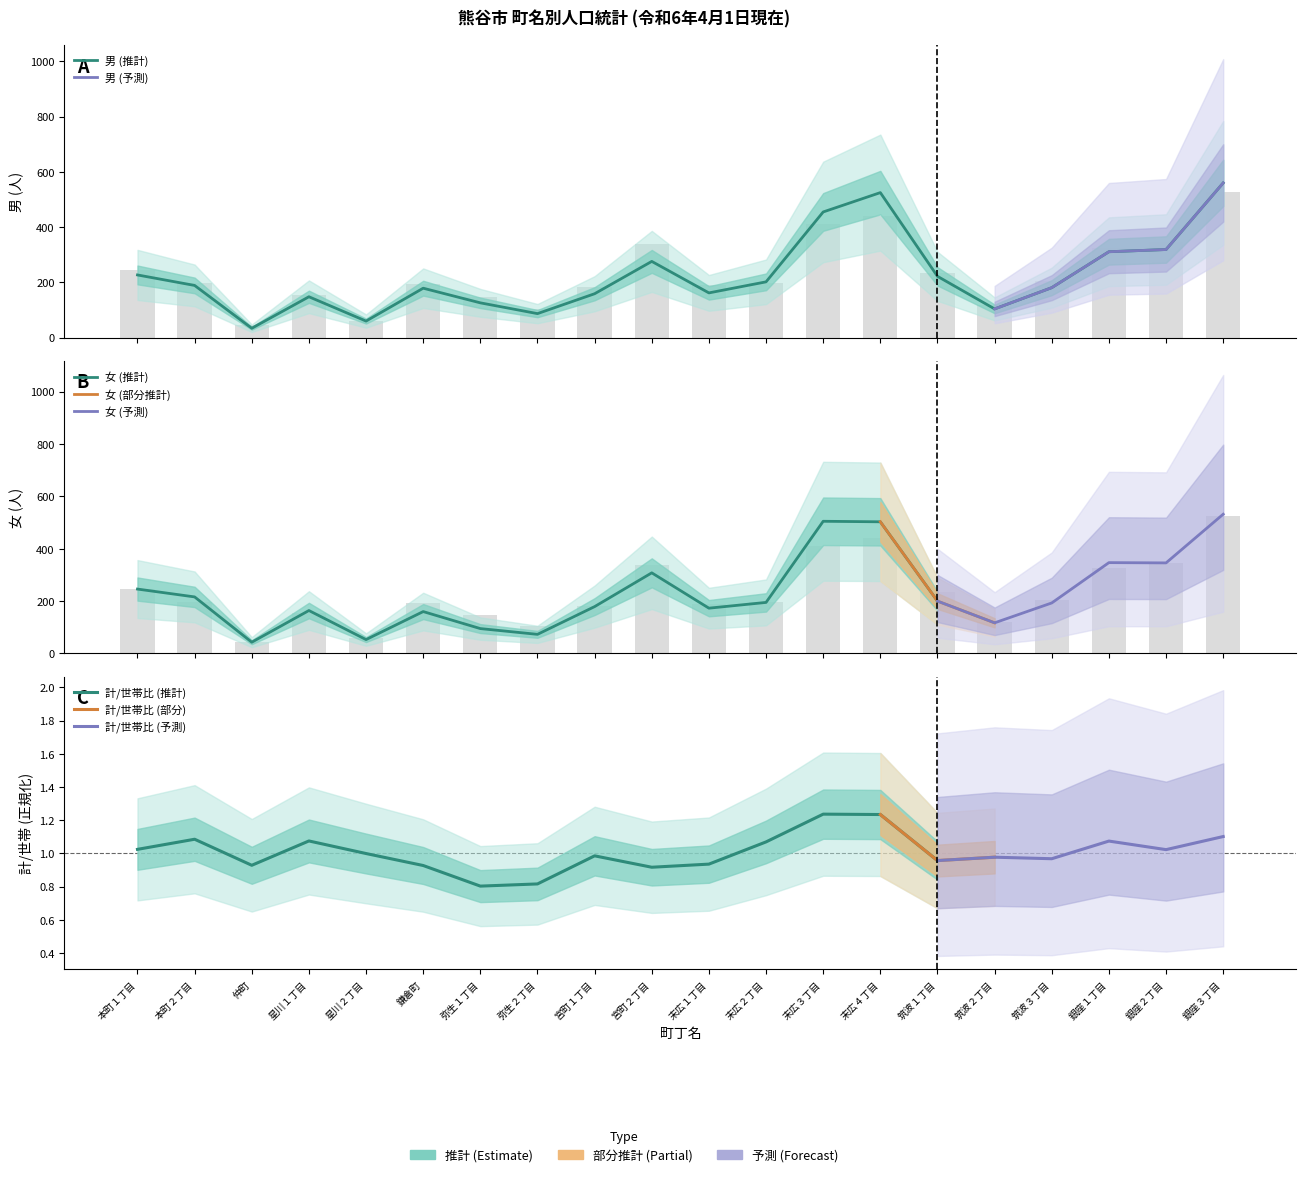

What is the label of the 17th bar from the left?

筑波３丁目